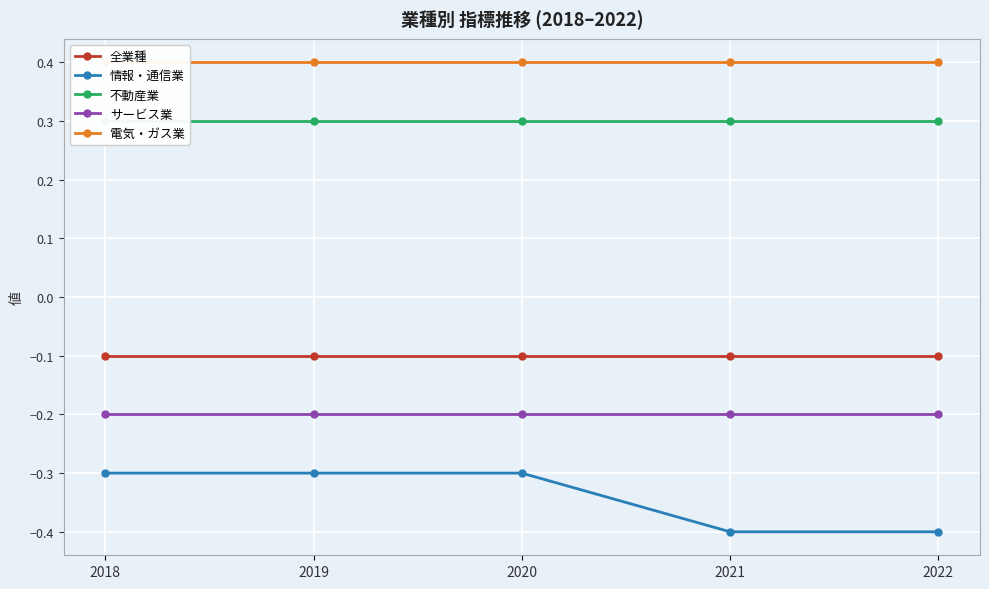

True or false: 電気・ガス業 and 全業種 intersect in this chart.

False